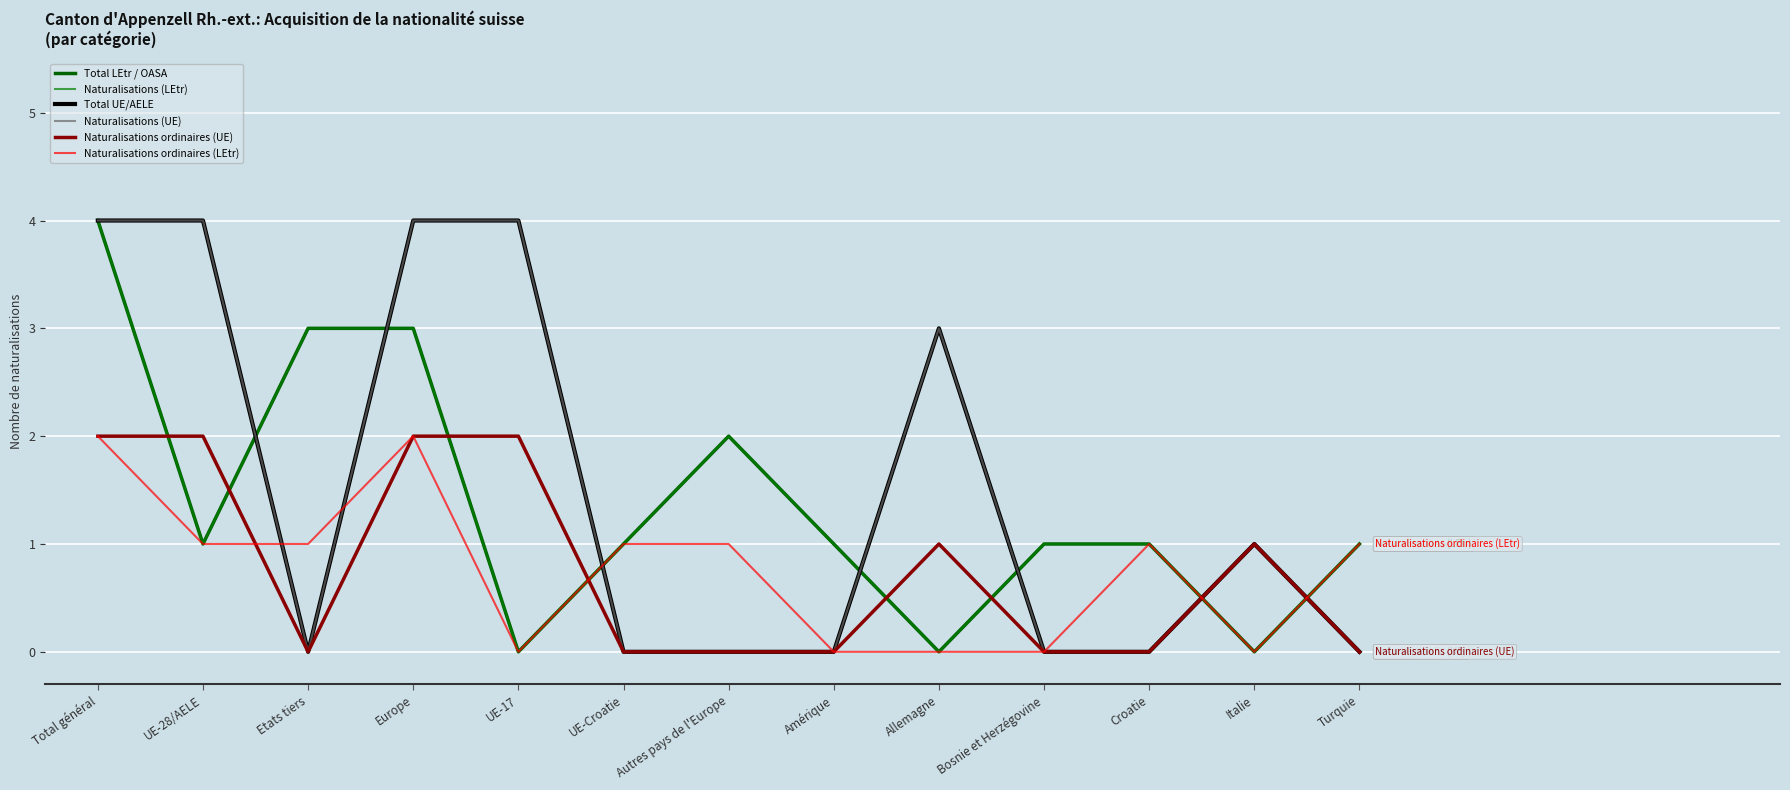

Reading left to right, transcribe all the data shown in this chart.

Total LEtr / OASA: Total général=4	UE-28/AELE=1	Etats tiers=3	Europe=3	UE-17=0	UE-Croatie=1	Autres pays de l'Europe=2	Amérique=1	Allemagne=0	Bosnie et Herzégovine=1	Croatie=1	Italie=0	Turquie=1
Naturalisations (LEtr): Total général=4	UE-28/AELE=1	Etats tiers=3	Europe=3	UE-17=0	UE-Croatie=1	Autres pays de l'Europe=2	Amérique=1	Allemagne=0	Bosnie et Herzégovine=1	Croatie=1	Italie=0	Turquie=1
Total UE/AELE: Total général=4	UE-28/AELE=4	Etats tiers=0	Europe=4	UE-17=4	UE-Croatie=0	Autres pays de l'Europe=0	Amérique=0	Allemagne=3	Bosnie et Herzégovine=0	Croatie=0	Italie=1	Turquie=0
Naturalisations (UE): Total général=4	UE-28/AELE=4	Etats tiers=0	Europe=4	UE-17=4	UE-Croatie=0	Autres pays de l'Europe=0	Amérique=0	Allemagne=3	Bosnie et Herzégovine=0	Croatie=0	Italie=1	Turquie=0
Naturalisations ordinaires (UE): Total général=2	UE-28/AELE=2	Etats tiers=0	Europe=2	UE-17=2	UE-Croatie=0	Autres pays de l'Europe=0	Amérique=0	Allemagne=1	Bosnie et Herzégovine=0	Croatie=0	Italie=1	Turquie=0
Naturalisations ordinaires (LEtr): Total général=2	UE-28/AELE=1	Etats tiers=1	Europe=2	UE-17=0	UE-Croatie=1	Autres pays de l'Europe=1	Amérique=0	Allemagne=0	Bosnie et Herzégovine=0	Croatie=1	Italie=0	Turquie=1